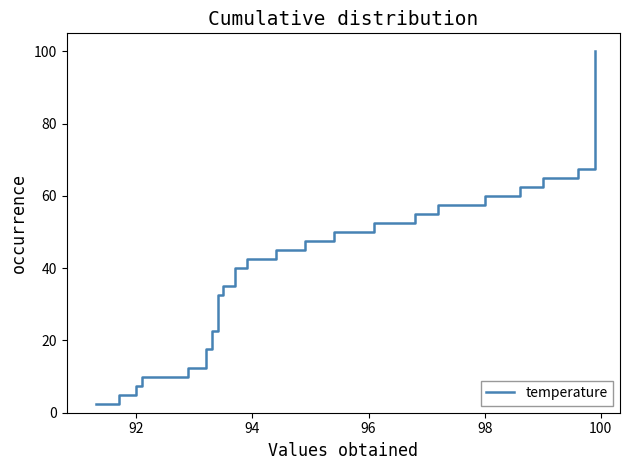

Reading left to right, list all the values displayed in this chart.

2.5	5.0	7.5	10.0	12.5	15.0	17.5	20.0	22.5	25.0	27.5	30.0	32.5	35.0	37.5	40.0	42.5	45.0	47.5	50.0	52.5	55.0	57.5	60.0	62.5	65.0	67.5	70.0	72.5	75.0	77.5	80.0	82.5	85.0	87.5	90.0	92.5	95.0	97.5	100.0